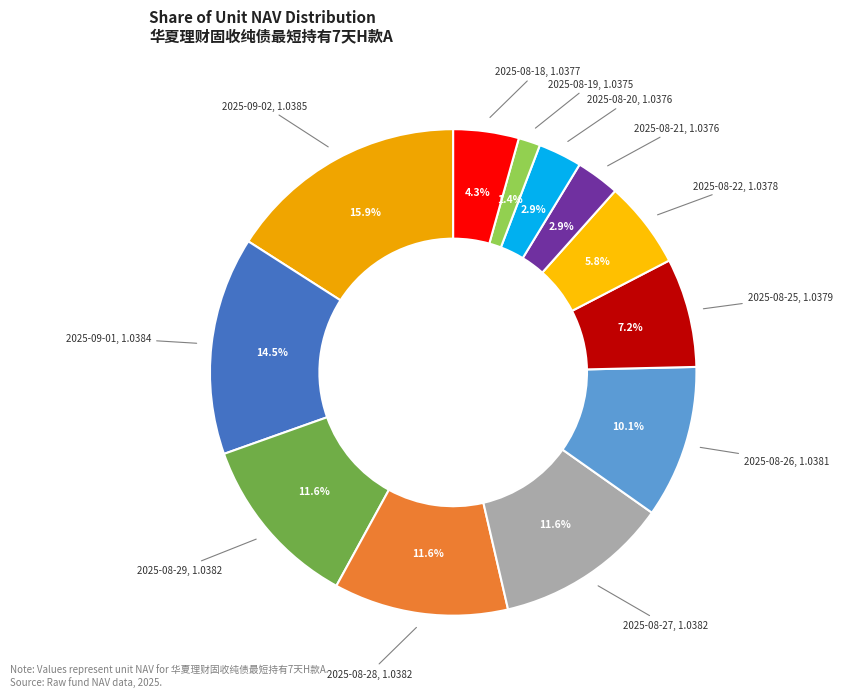

Is there any slice that represents more than half of the pie?

No